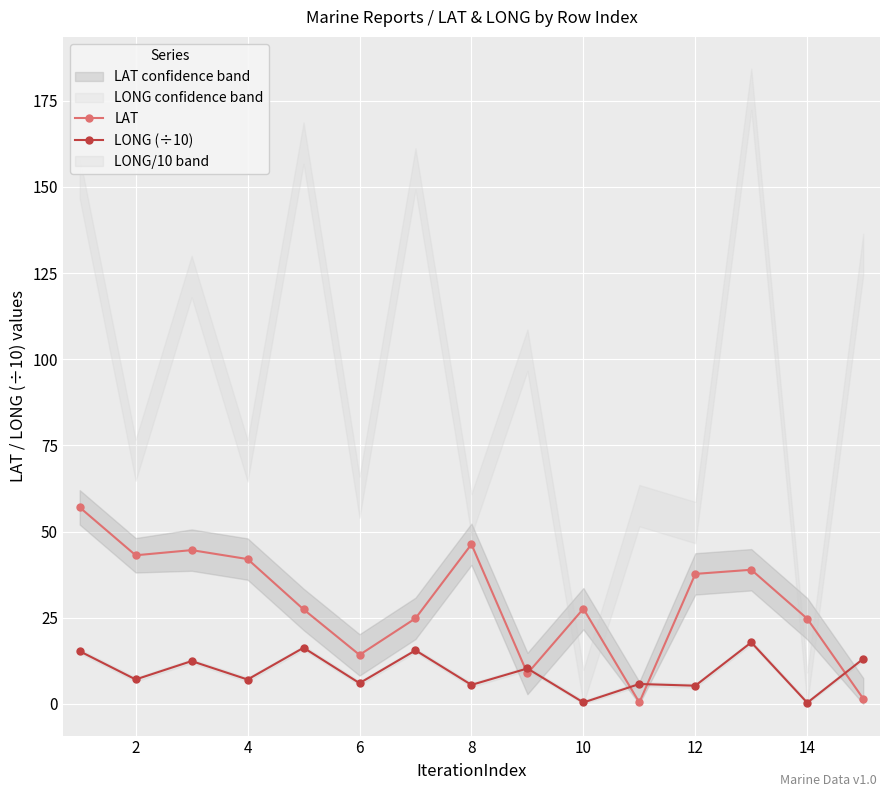

The LAT series shows 5.7 at 14. True or false?

False